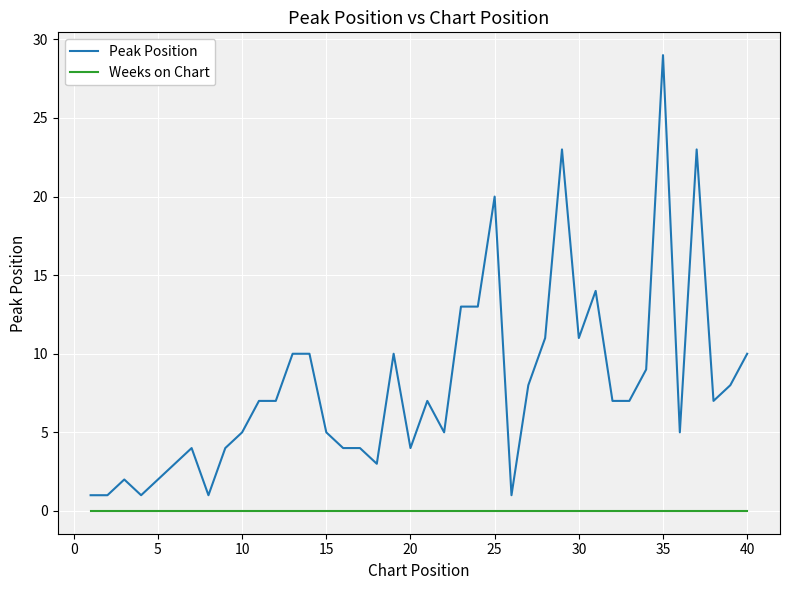

Which series has the largest range (max minus min)?

Peak Position